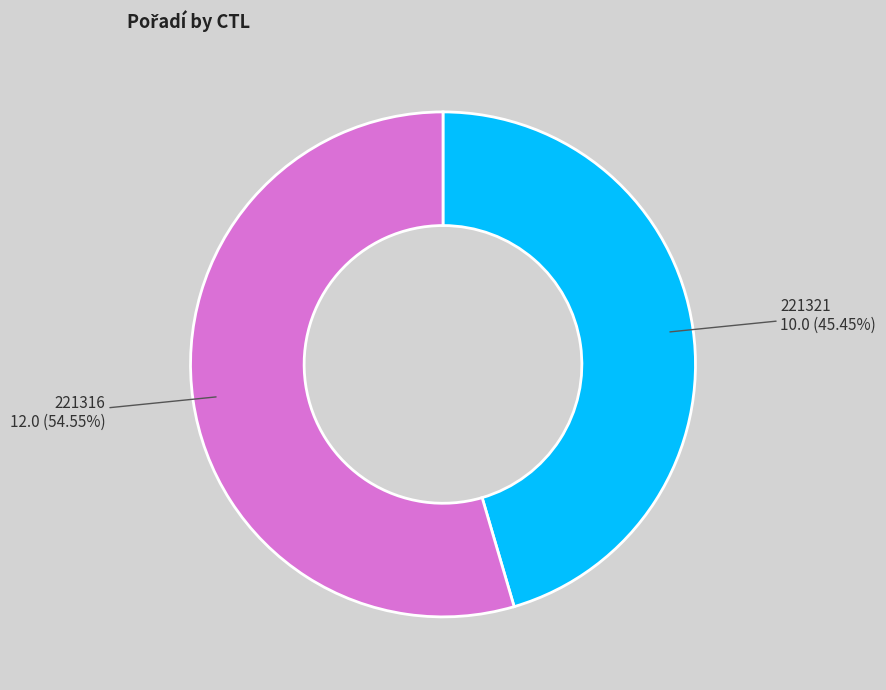

Count the number of slices in the pie.

2